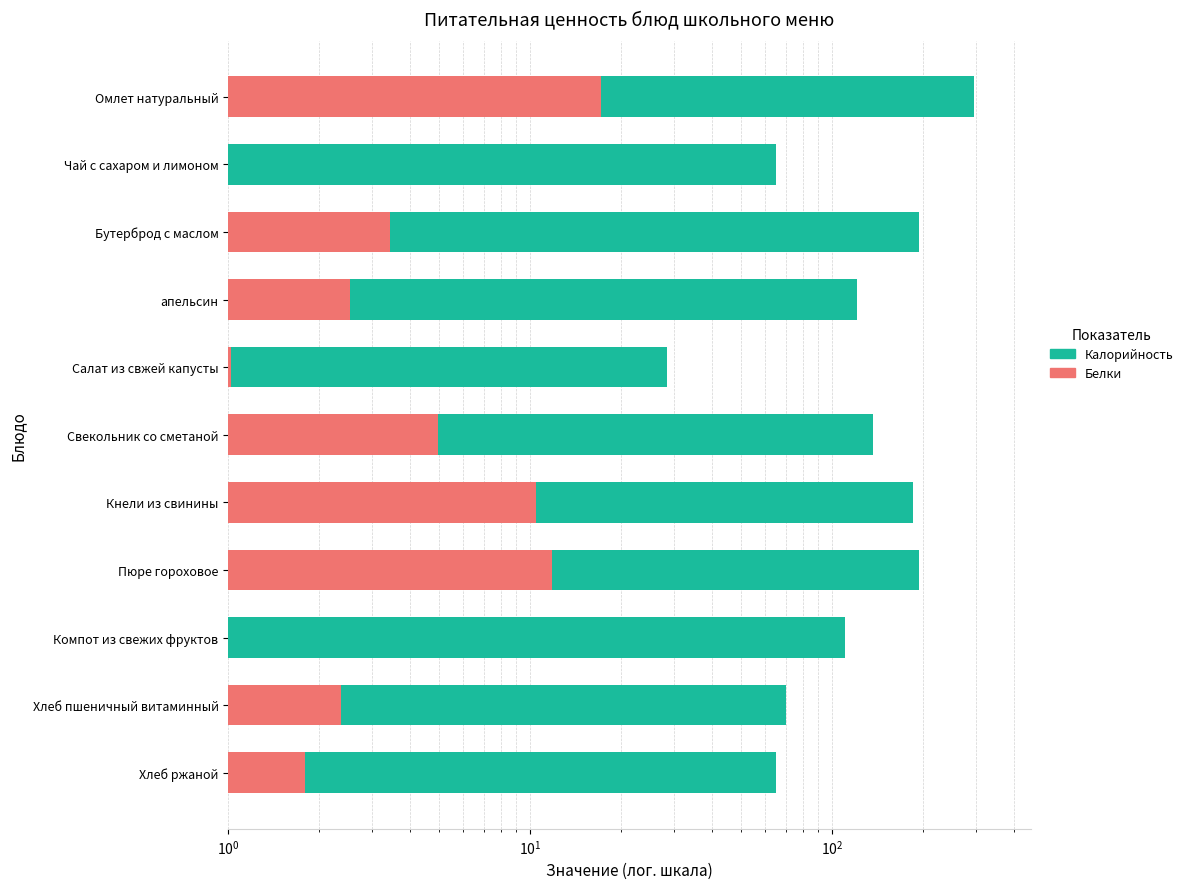

What is the smallest value displayed?

0.1